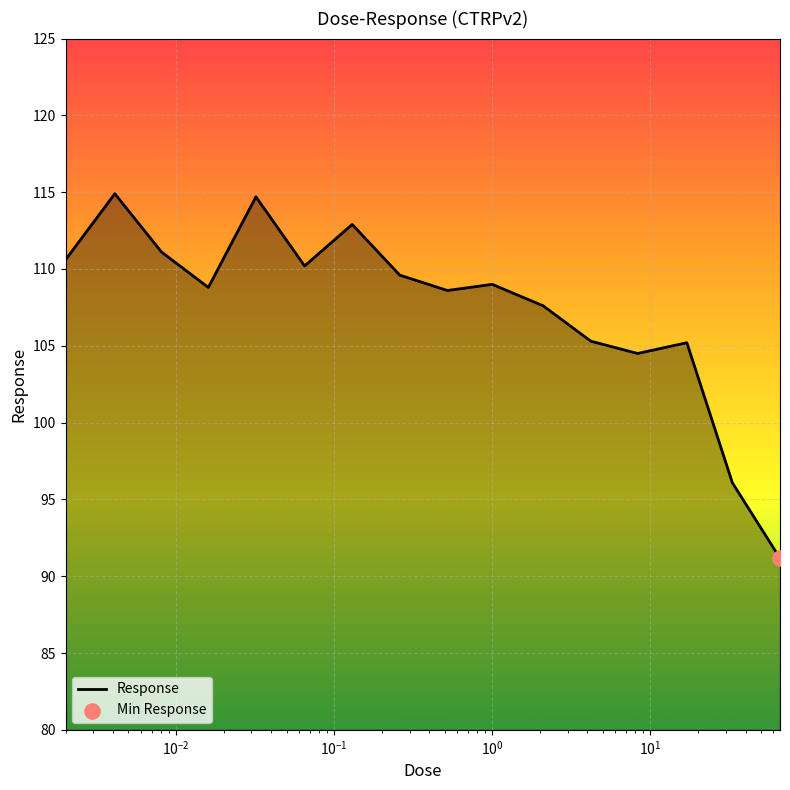

What is the maximum value shown in the chart?

114.9